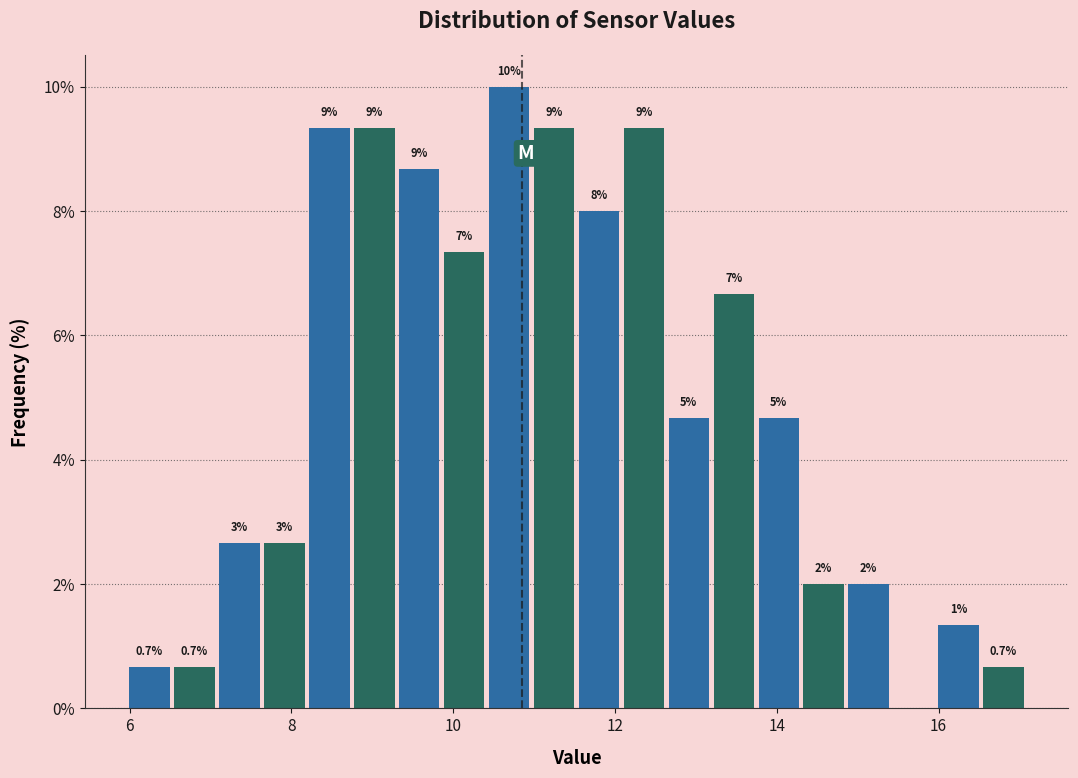

Read against the x-axis, roughly where is the centre of the tallest bar?

10.6